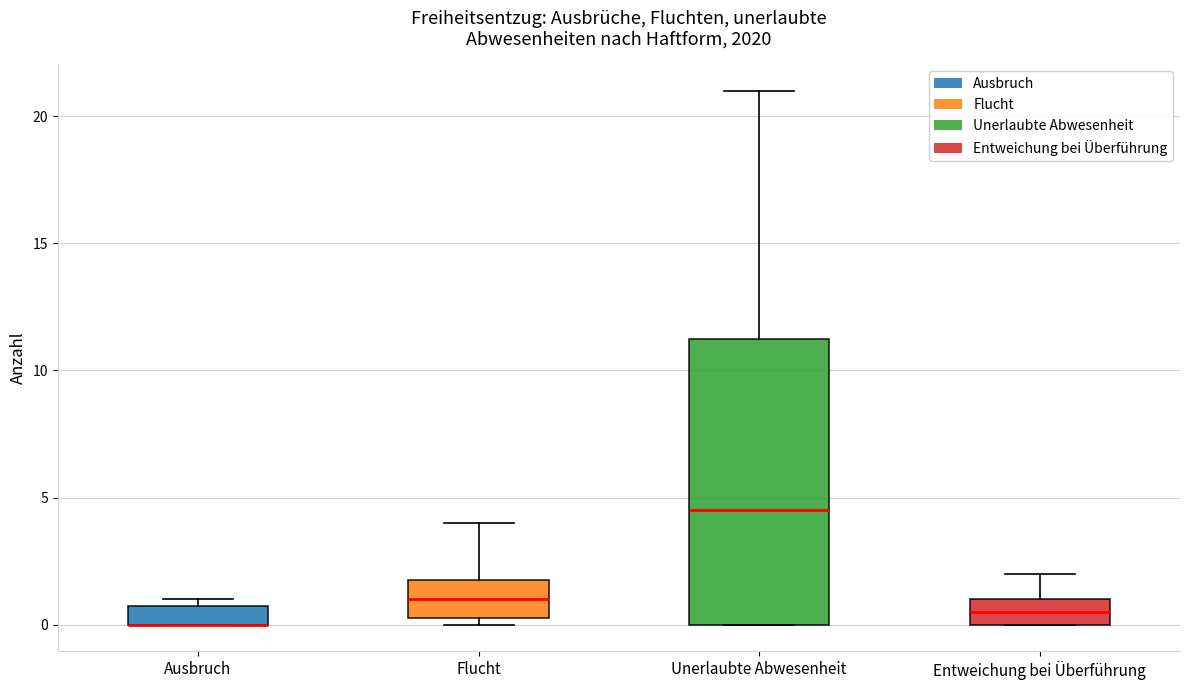

Where is the lower edge of the box for Entweichung bei Überführung on the y-axis? The values are not printed on the chart, so give them approximately, as read against the axis.

0.0